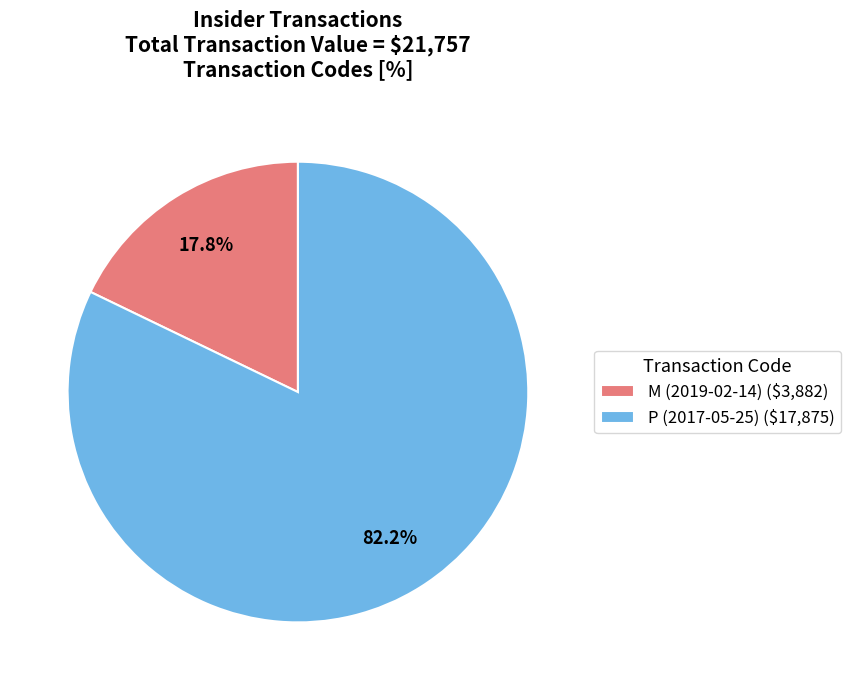

How many slices are in this pie chart?

2